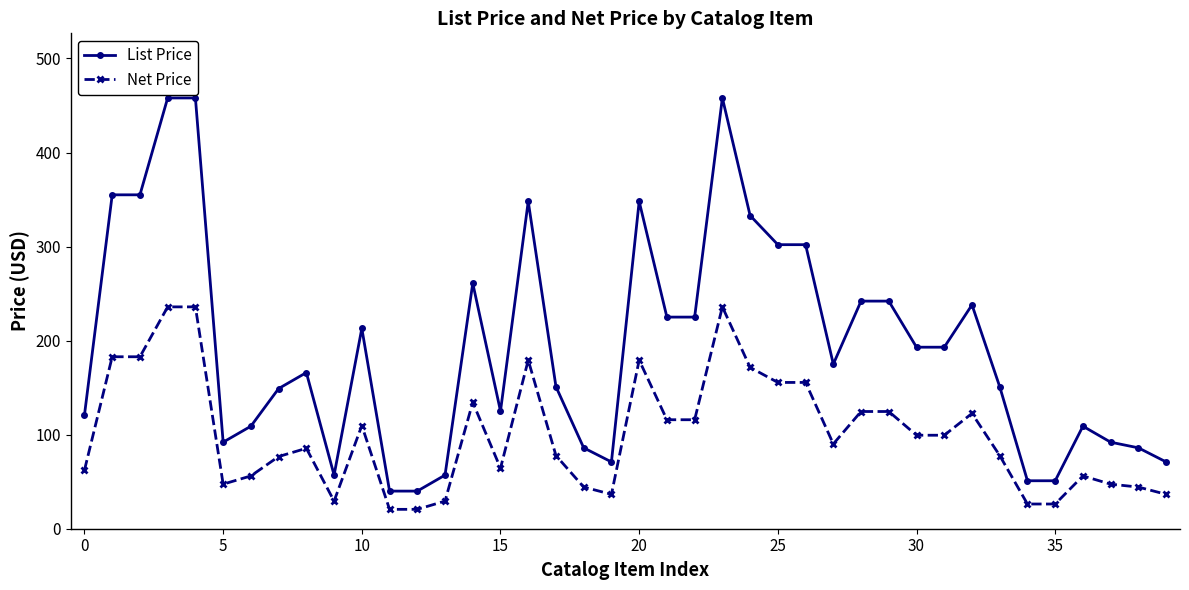

True or false: Net Price and List Price intersect in this chart.

False